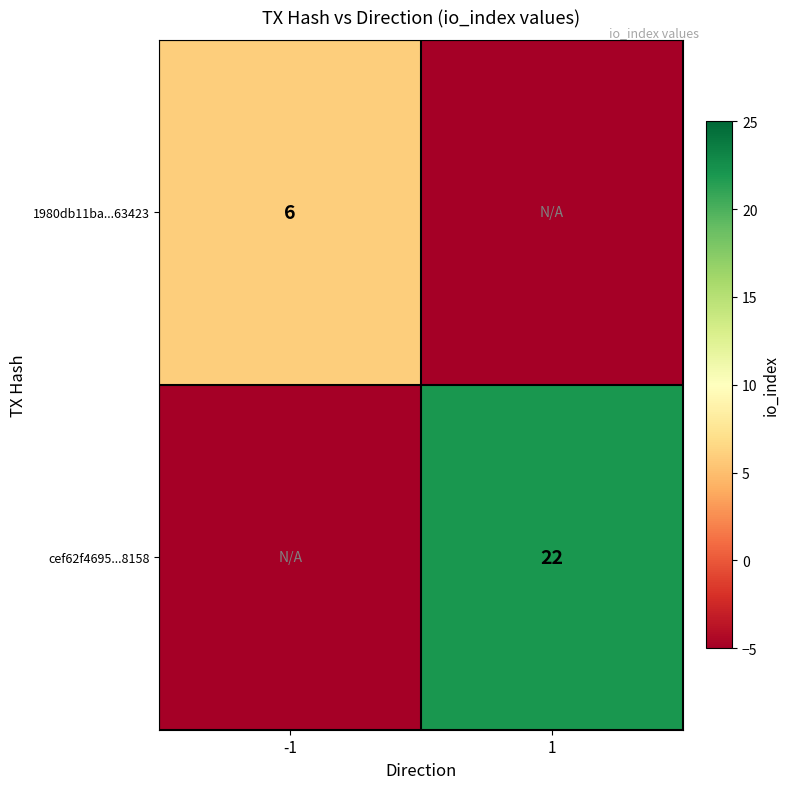

The value of cef62f4695...8158 at 1 is 22. True or false?

True